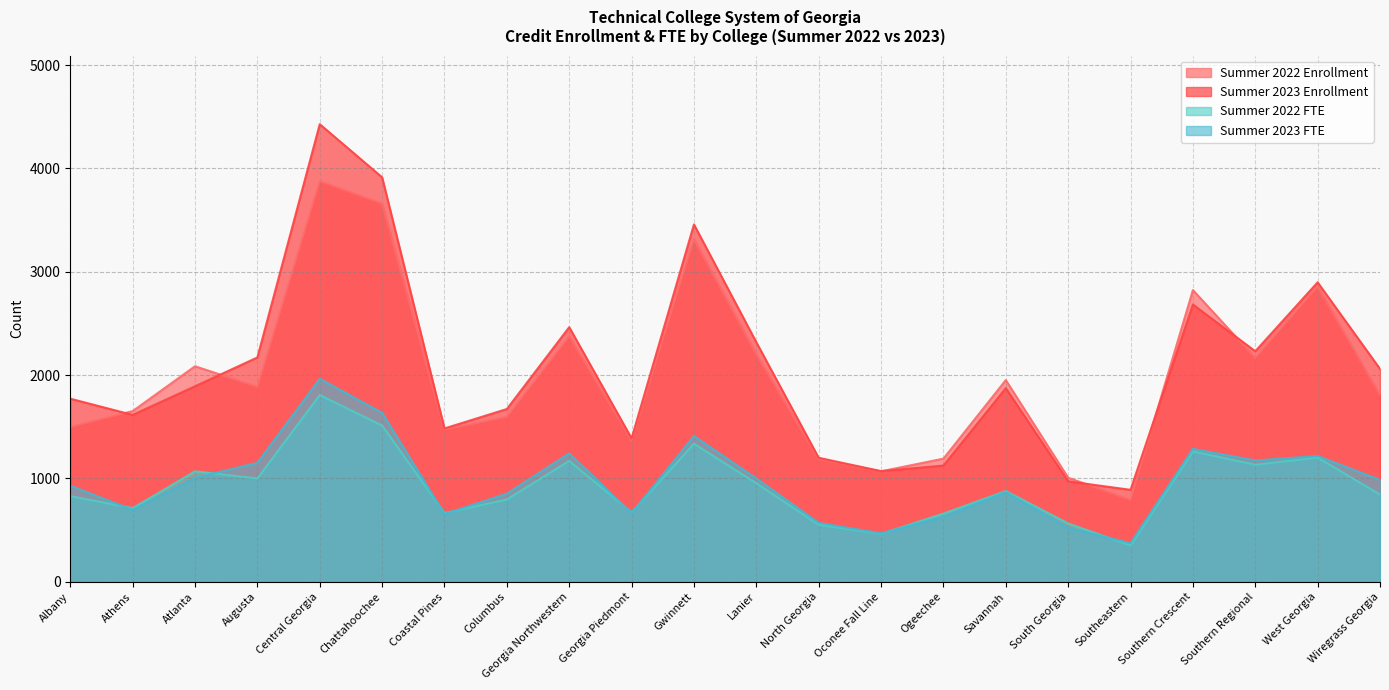

Which category has the lowest value across all series?

Southeastern